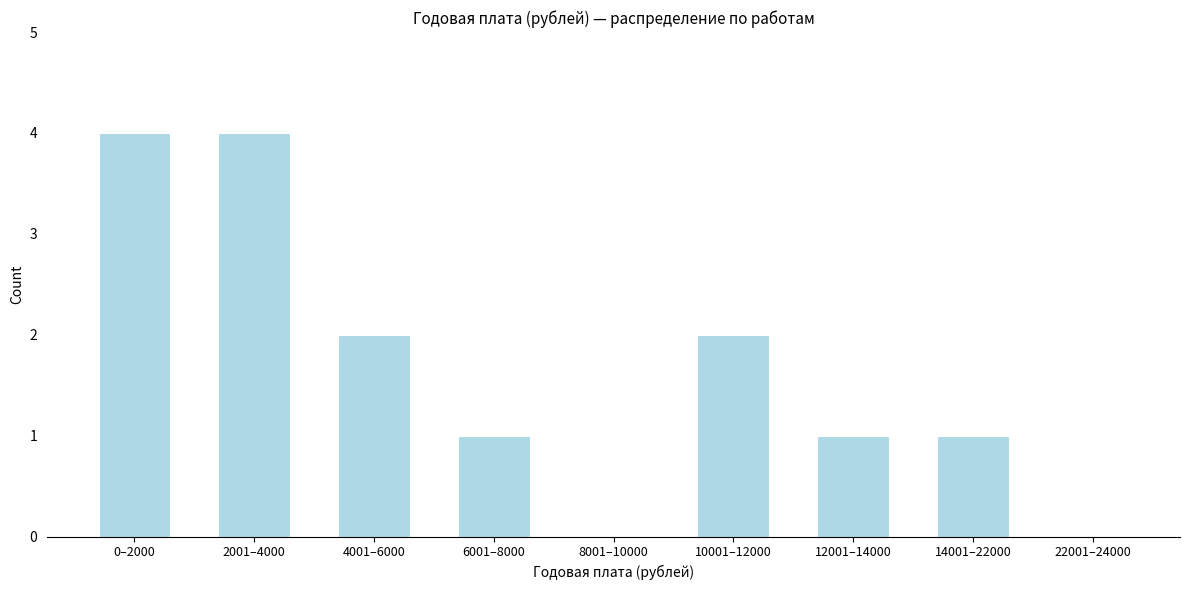

Reading left to right, extract all data points from this chart.

0–2000=4	2001–4000=4	4001–6000=2	6001–8000=1	8001–10000=0	10001–12000=2	12001–14000=1	14001–22000=1	22001–24000=0